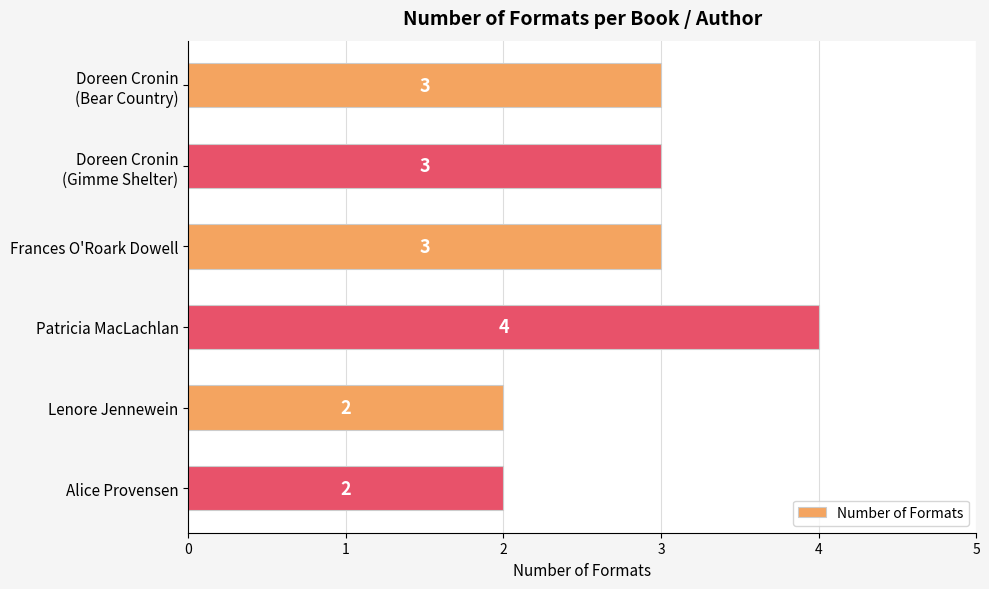

What is the label of the 4th bar from the top?

Patricia MacLachlan